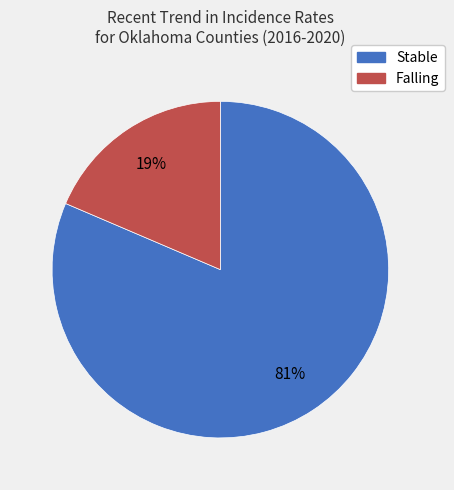

Is there a majority slice in this chart?

Yes